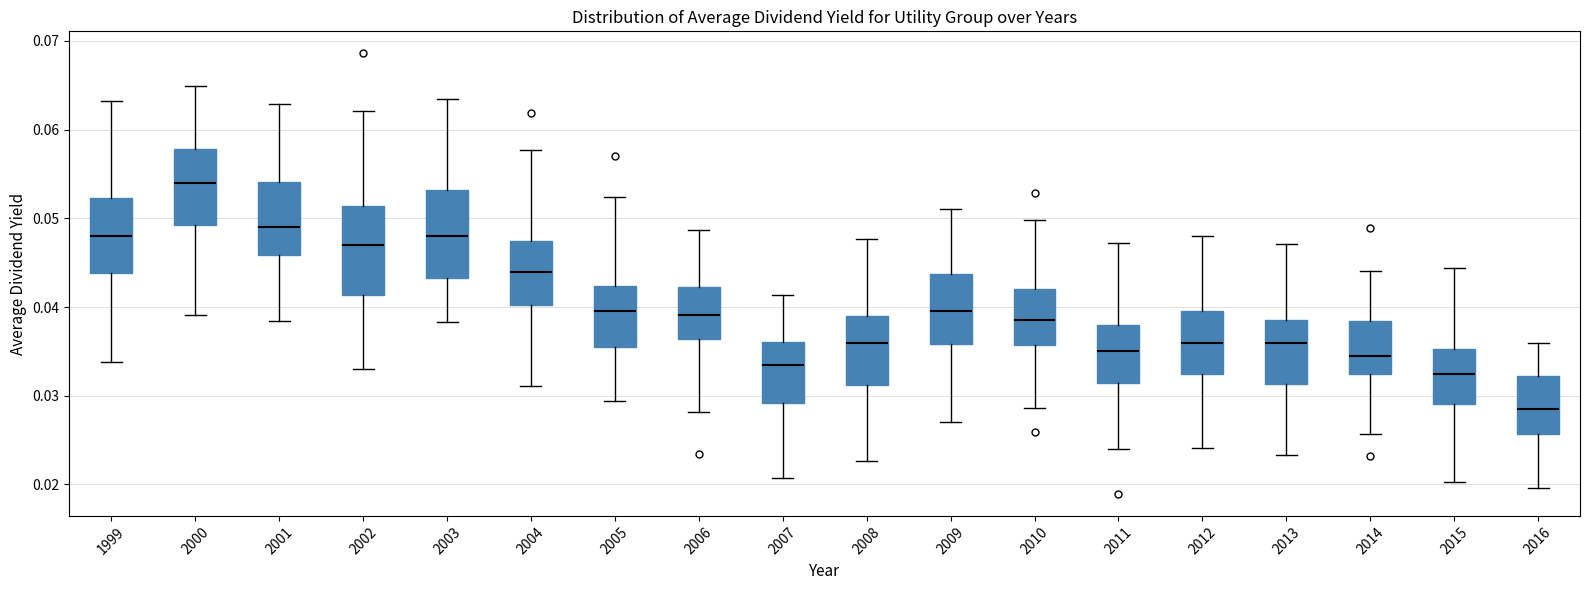

Reading left to right, transcribe this box plot: for each box, give where its median line is, the range the box spans, and where its two whiskers end, as read against the y-axis. The values are not printed on the chart, so give them approximately, as read against the axis.

1999: median 0.048, box 0.044 to 0.052, whiskers 0.034 to 0.063
2000: median 0.054, box 0.049 to 0.058, whiskers 0.039 to 0.065
2001: median 0.049, box 0.046 to 0.054, whiskers 0.038 to 0.063
2002: median 0.047, box 0.041 to 0.051, whiskers 0.033 to 0.062
2003: median 0.048, box 0.043 to 0.053, whiskers 0.038 to 0.063
2004: median 0.044, box 0.040 to 0.047, whiskers 0.031 to 0.058
2005: median 0.040, box 0.035 to 0.042, whiskers 0.029 to 0.052
2006: median 0.039, box 0.036 to 0.042, whiskers 0.028 to 0.049
2007: median 0.034, box 0.029 to 0.036, whiskers 0.021 to 0.041
2008: median 0.036, box 0.031 to 0.039, whiskers 0.023 to 0.048
2009: median 0.040, box 0.036 to 0.044, whiskers 0.027 to 0.051
2010: median 0.039, box 0.036 to 0.042, whiskers 0.029 to 0.050
2011: median 0.035, box 0.031 to 0.038, whiskers 0.024 to 0.047
2012: median 0.036, box 0.032 to 0.040, whiskers 0.024 to 0.048
2013: median 0.036, box 0.031 to 0.039, whiskers 0.023 to 0.047
2014: median 0.035, box 0.032 to 0.038, whiskers 0.026 to 0.044
2015: median 0.033, box 0.029 to 0.035, whiskers 0.020 to 0.044
2016: median 0.029, box 0.026 to 0.032, whiskers 0.020 to 0.036